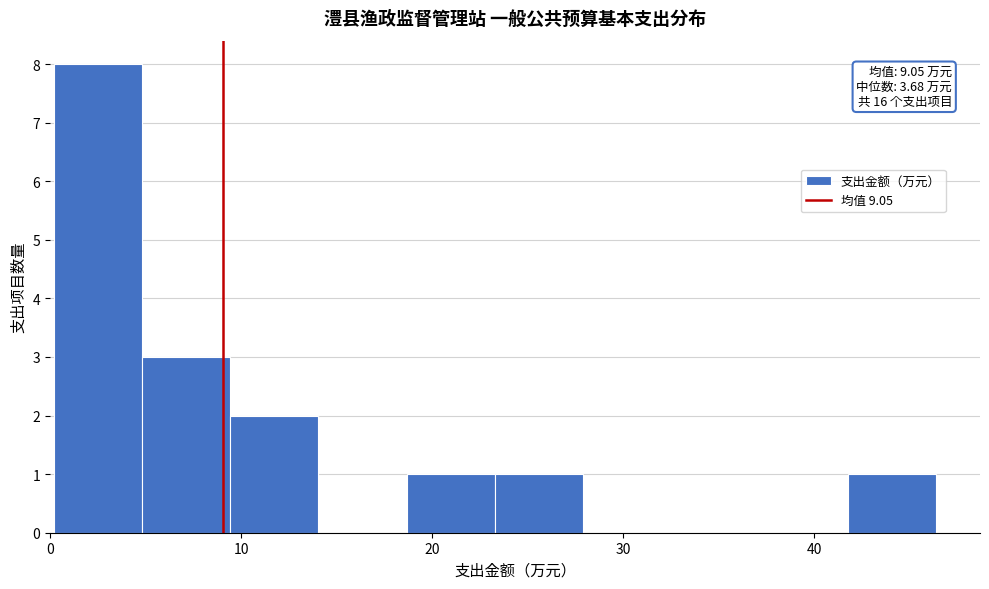

Which range on the x-axis has the tallest bar?

0 to 5